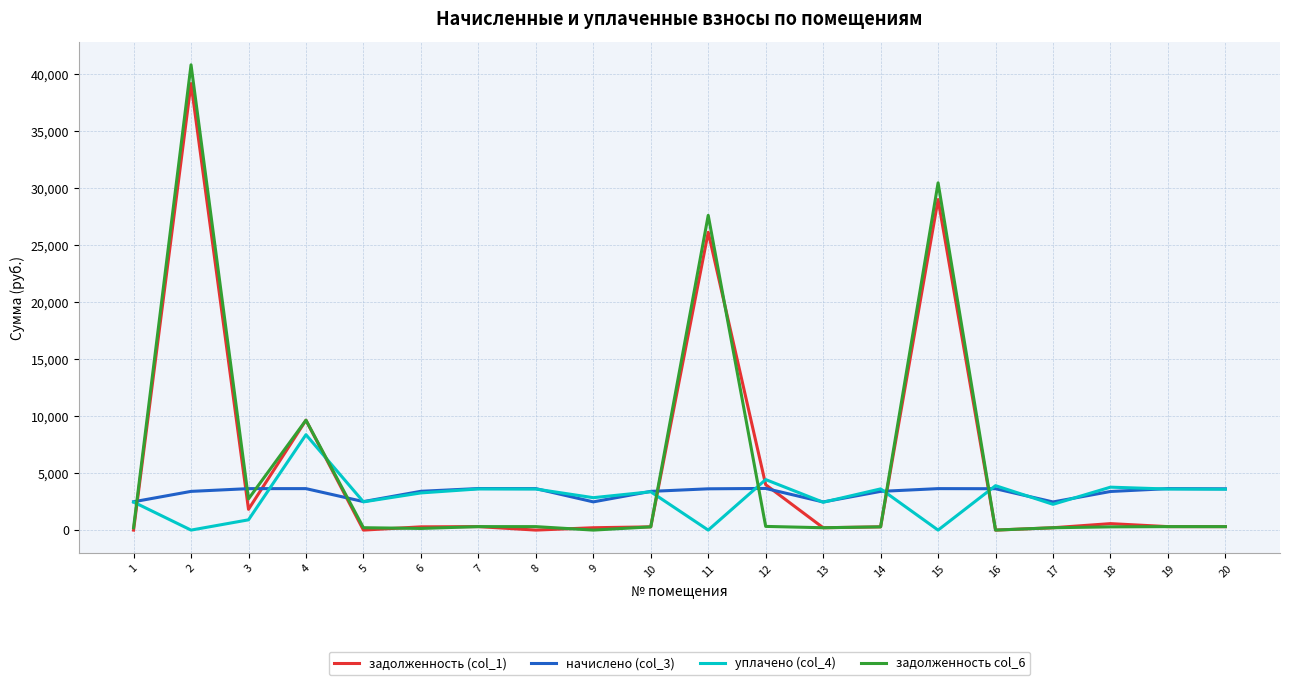

True or false: задолженность col_6 and задолженность (col_1) intersect in this chart.

True